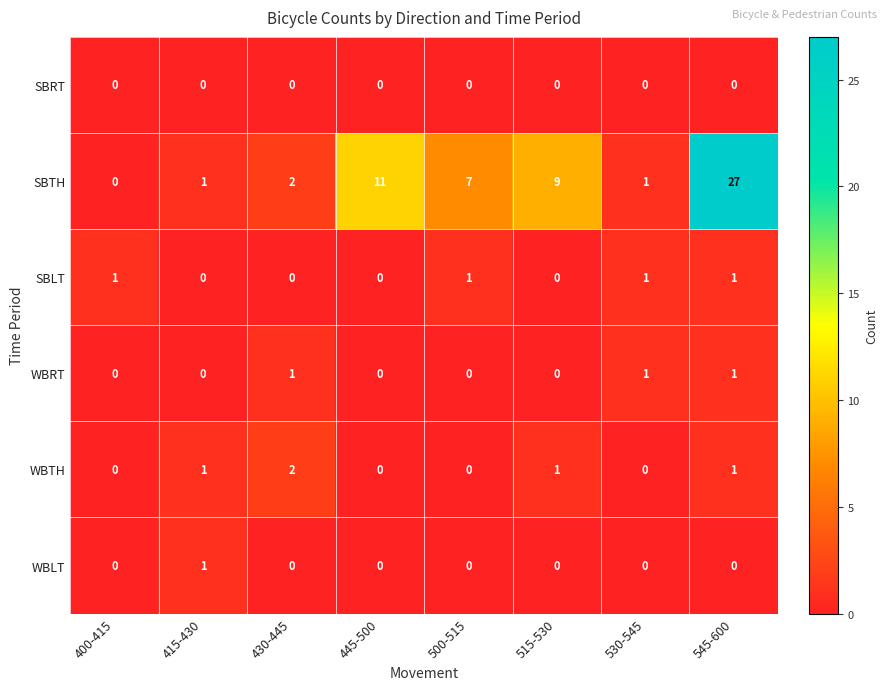

Which series has the largest range (max minus min)?

SBTH